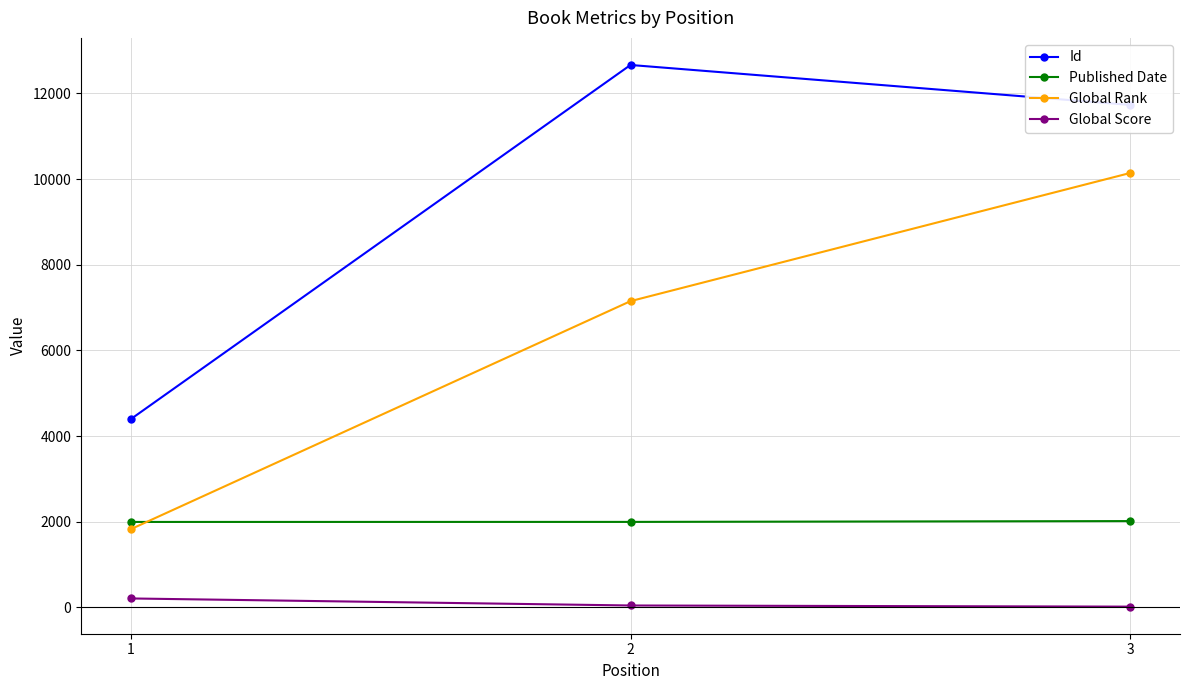

Count the number of categories in the chart.

3